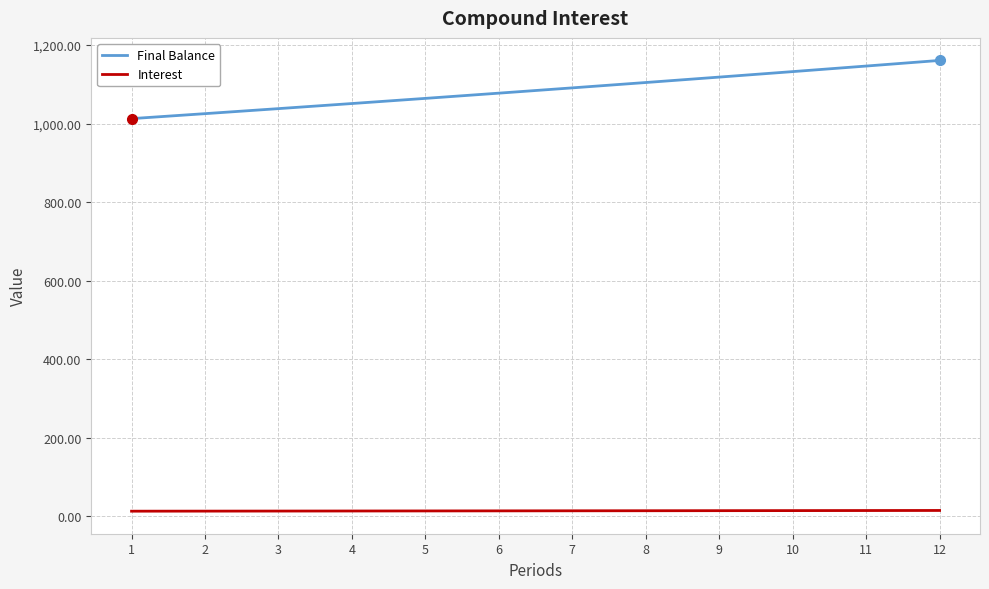

True or false: Final Balance and Interest cross at least once.

False